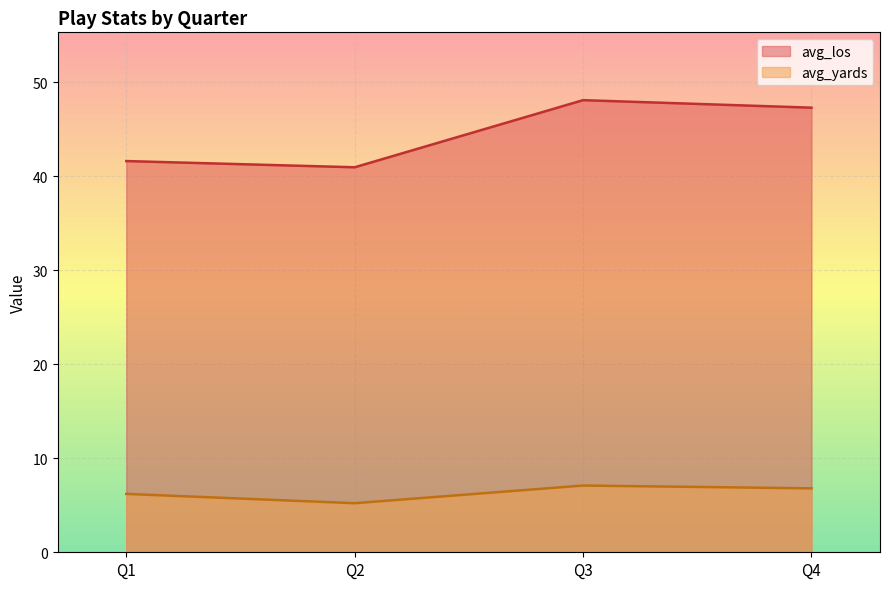

What is the spread (max minus min) of values at Q1?

35.4